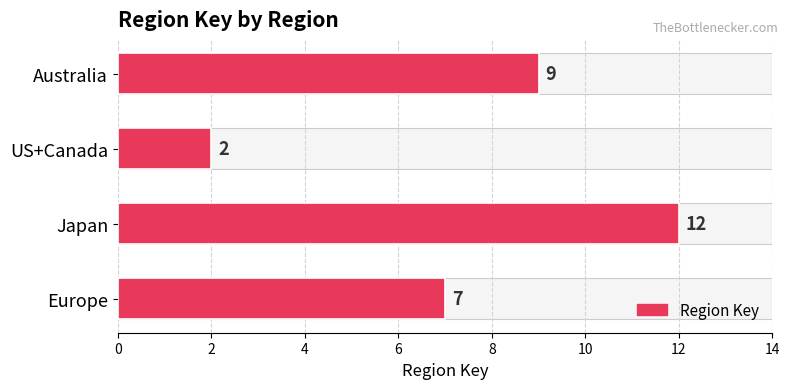

The value at 6 is 3. True or false?

False